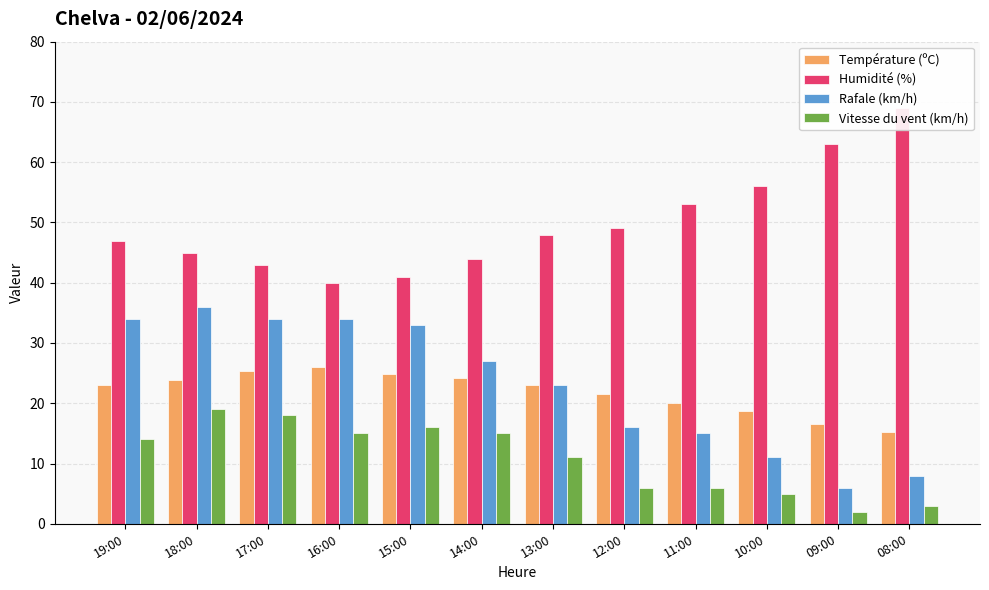

What is the label of the 12th bar from the right?

19:00